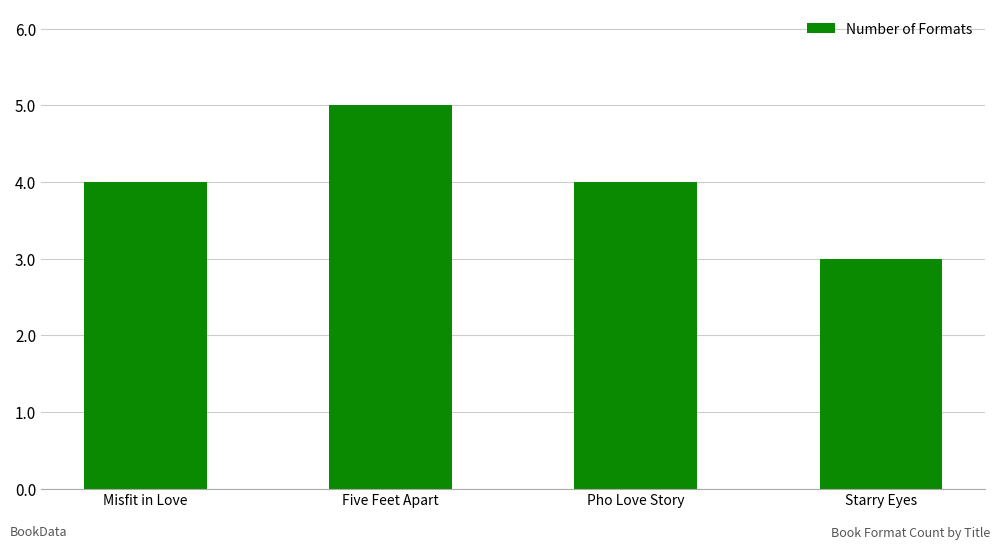

How many distinct data groups are displayed?

1